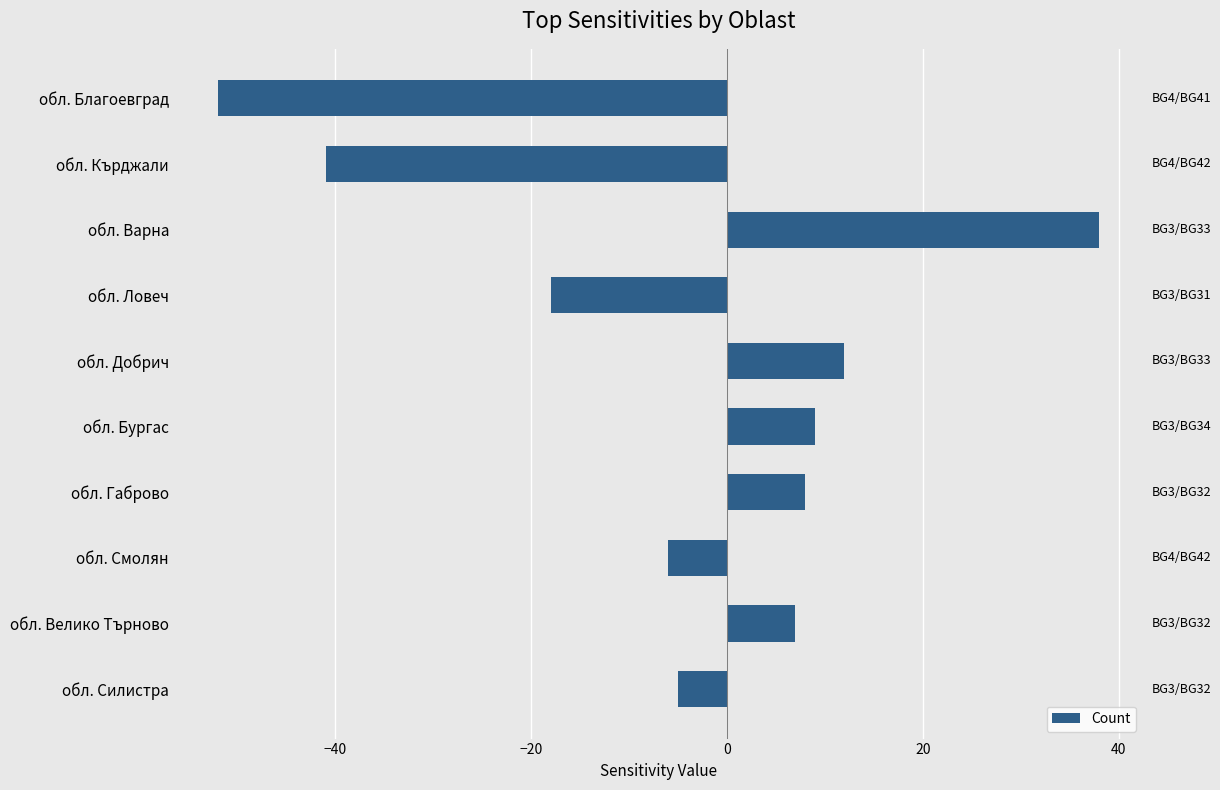

What is the difference between the maximum and second lowest values?

79